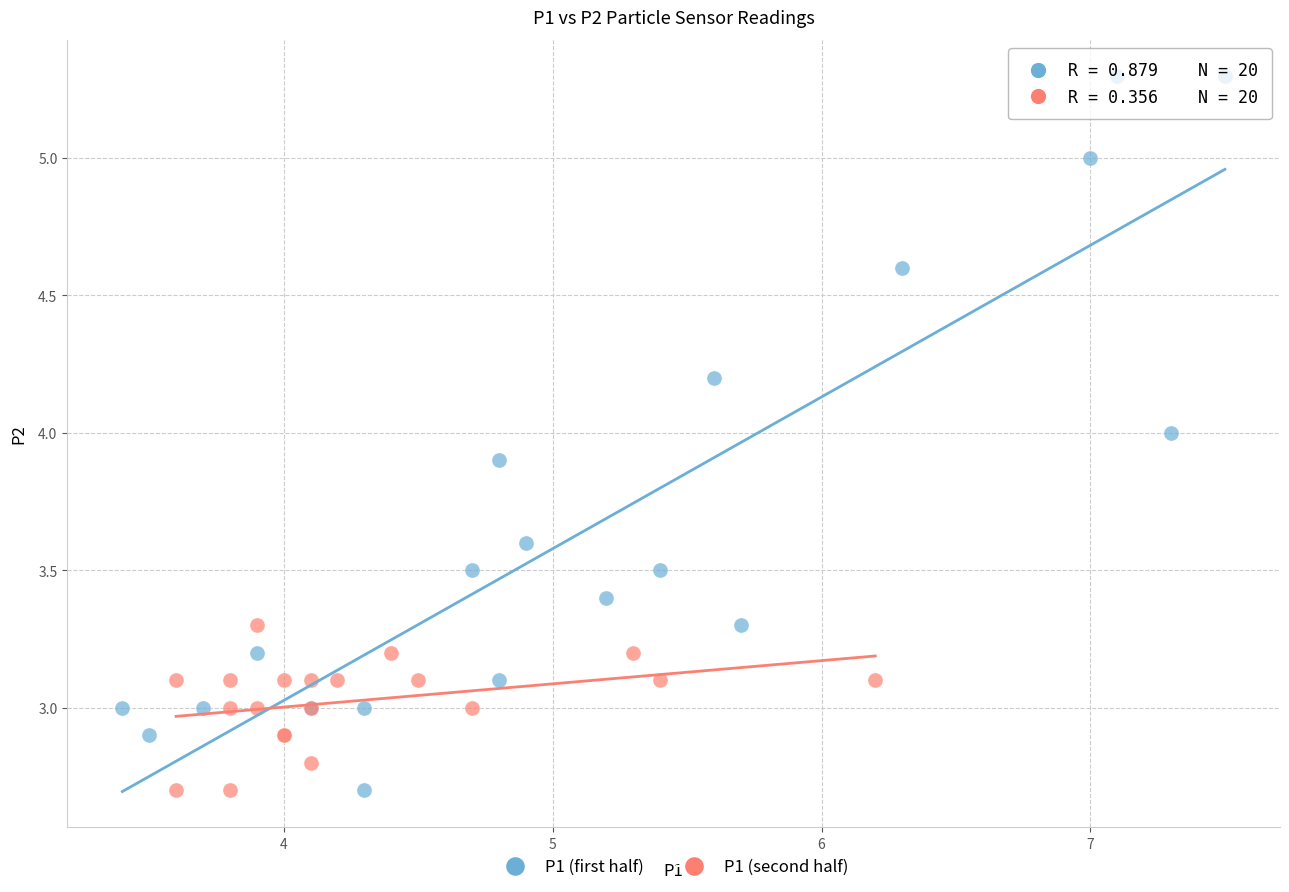

Which series contains the highest Y value?

P1 (first half)